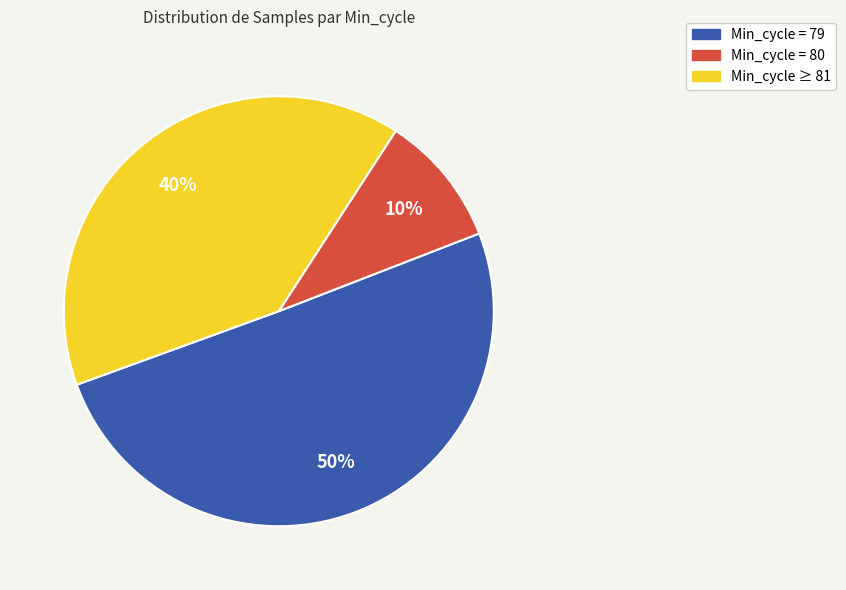

To the nearest percent, what is the difference between the largest and smallest slice percentages?

40%